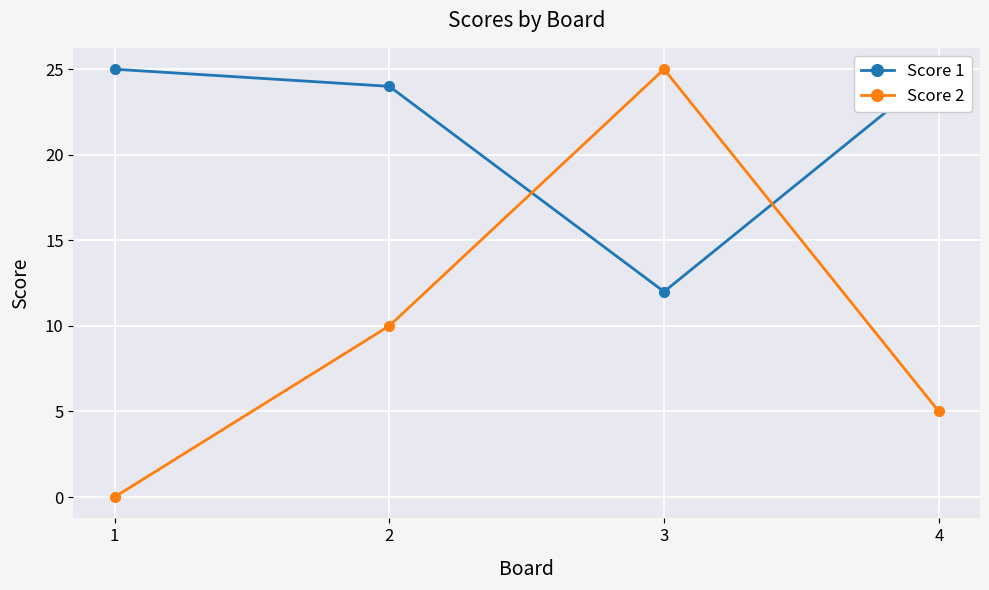

Where do Score 1 and Score 2 first cross each other?

2 and 3